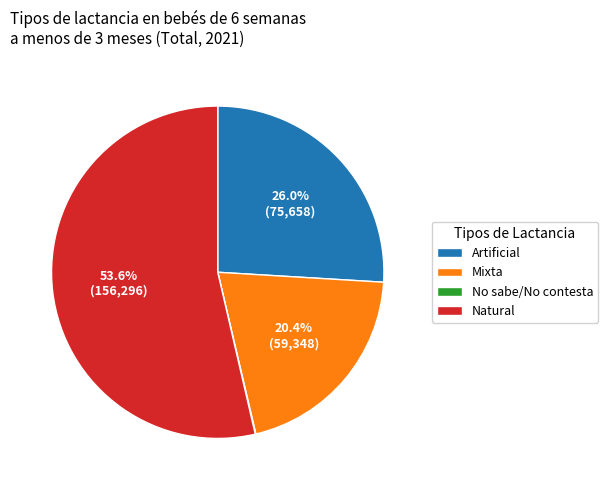

Which has a higher value, Natural or Artificial?

Natural